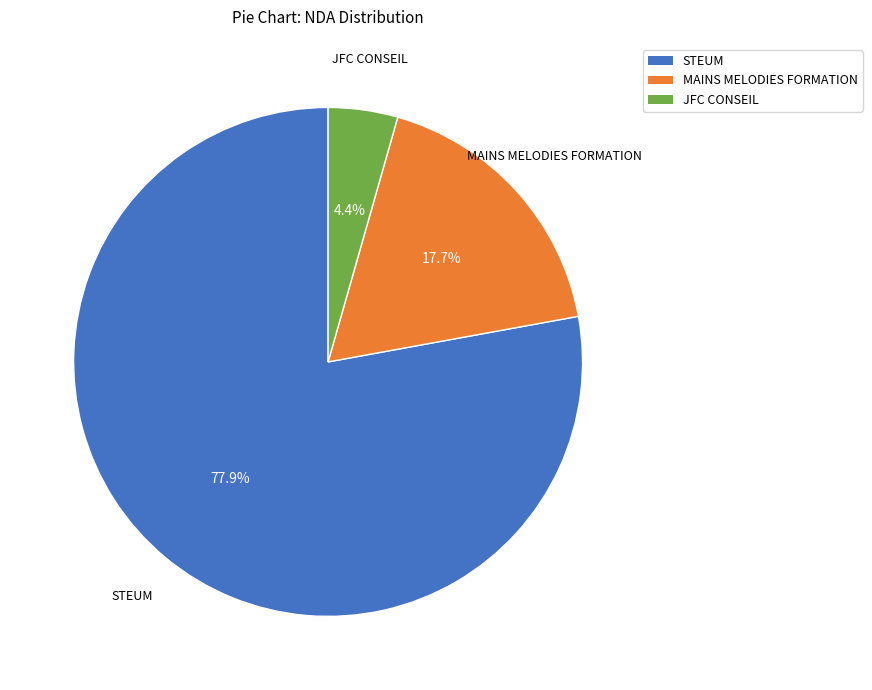

Count the number of slices in the pie.

3